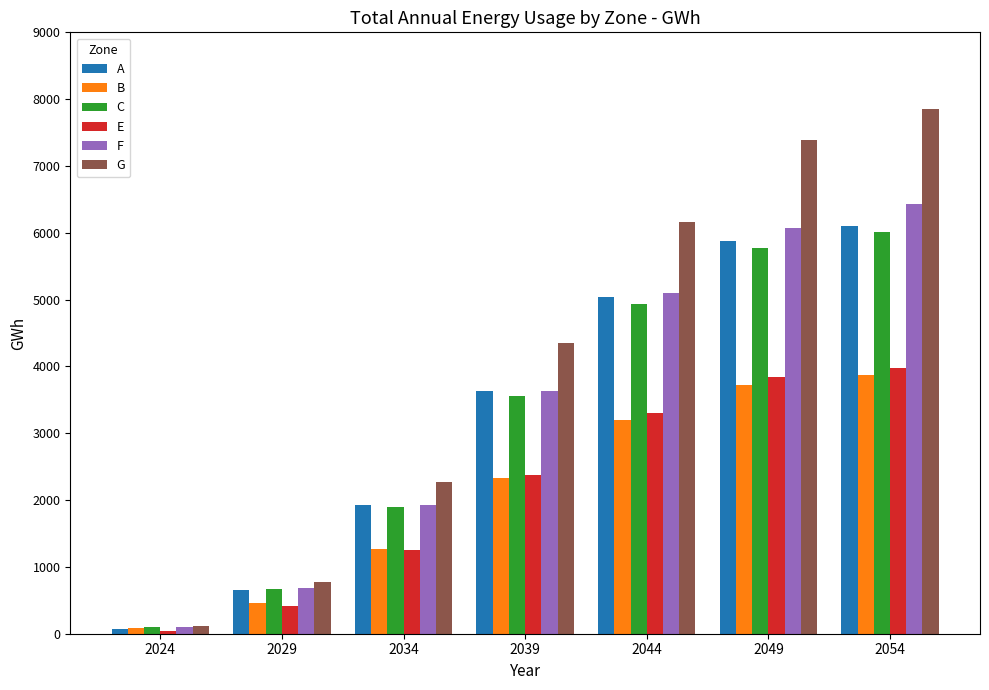

What is the value of the A bar at the 7th from the left?

6103